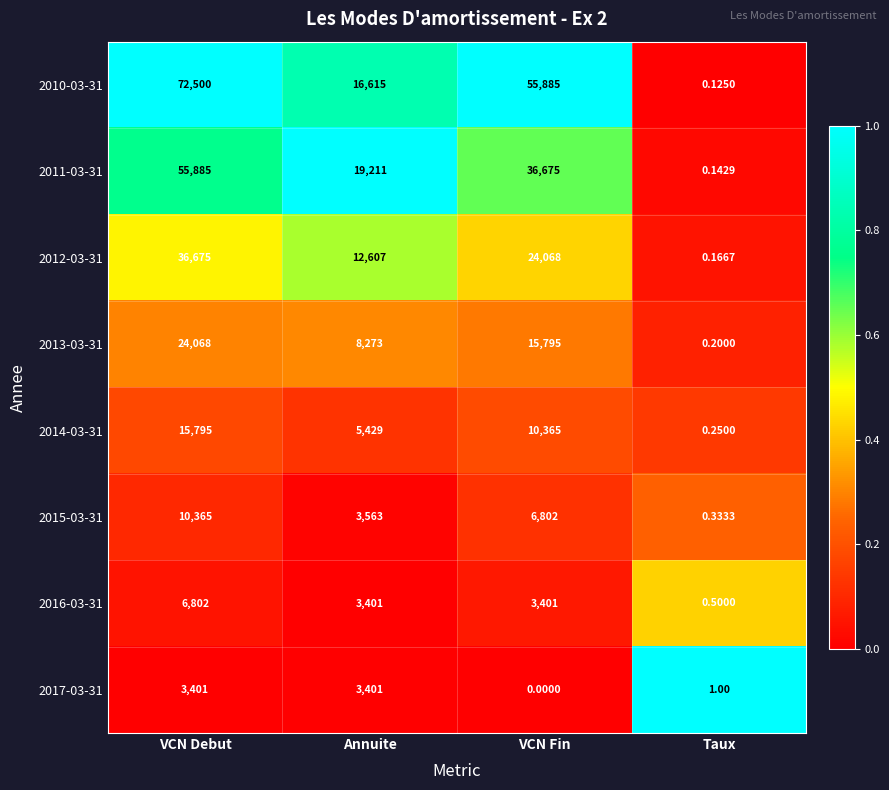

Which series has the largest range (max minus min)?

2010-03-31